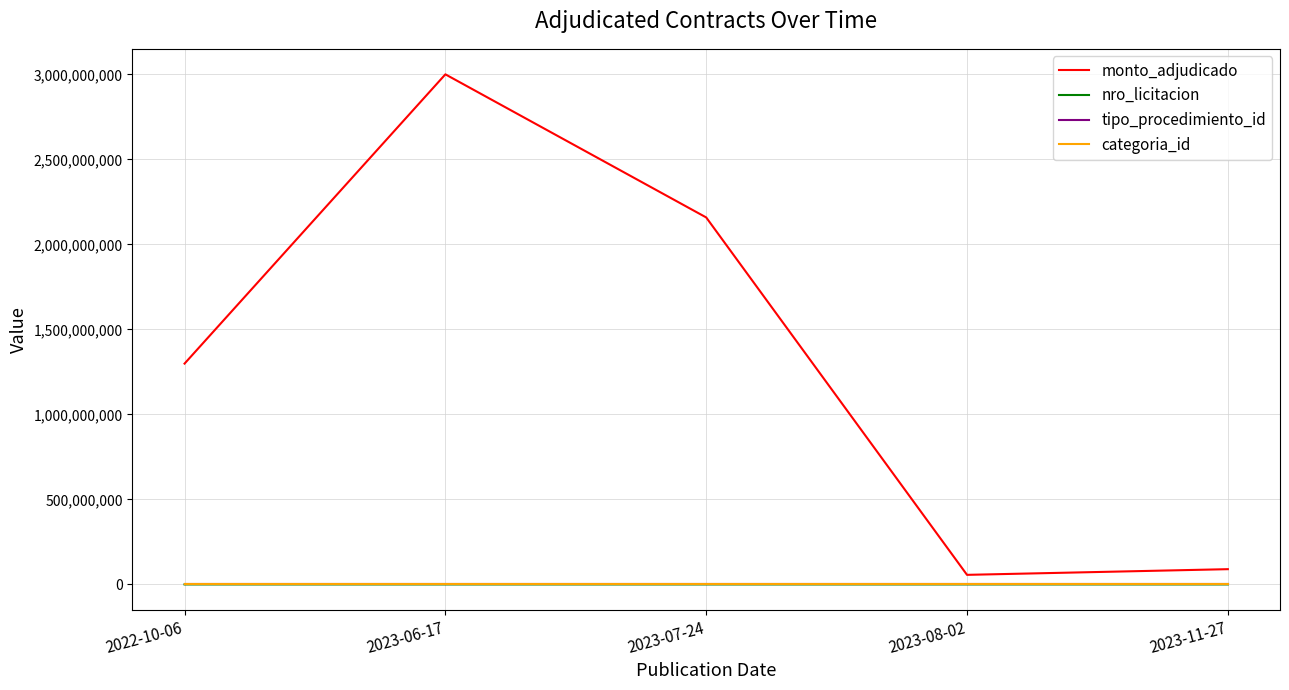

Between 2022-10-06 and 2023-07-24, which series saw the biggest shift?

monto_adjudicado